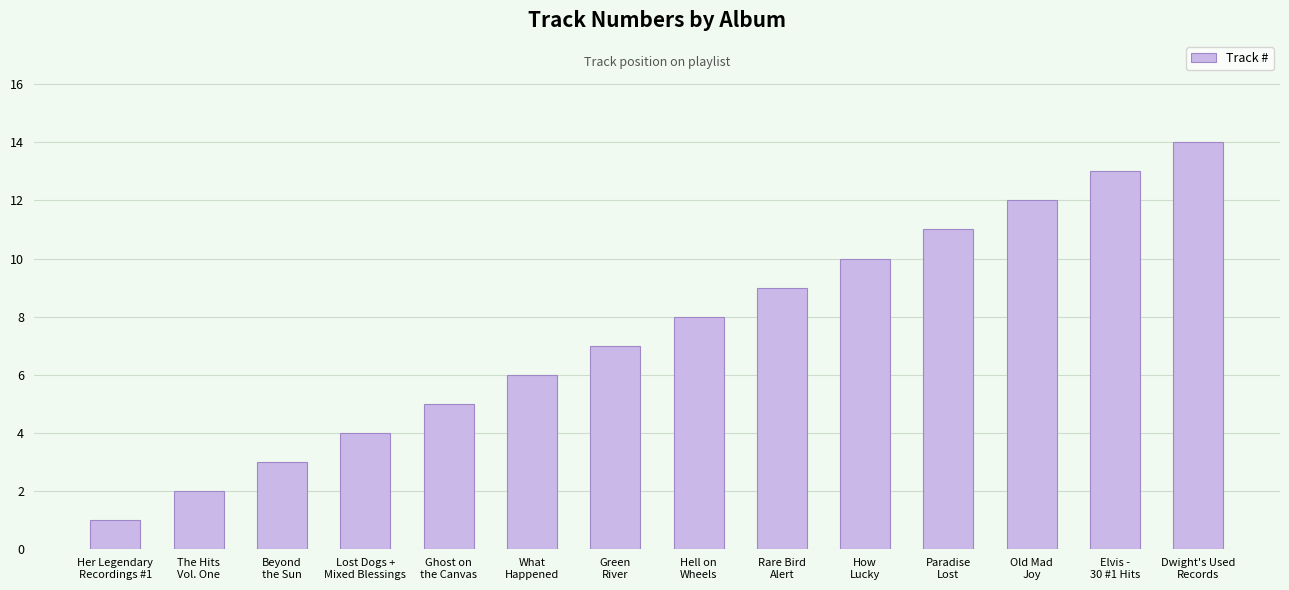

What is the label of the 6th bar from the right?

Rare Bird
Alert